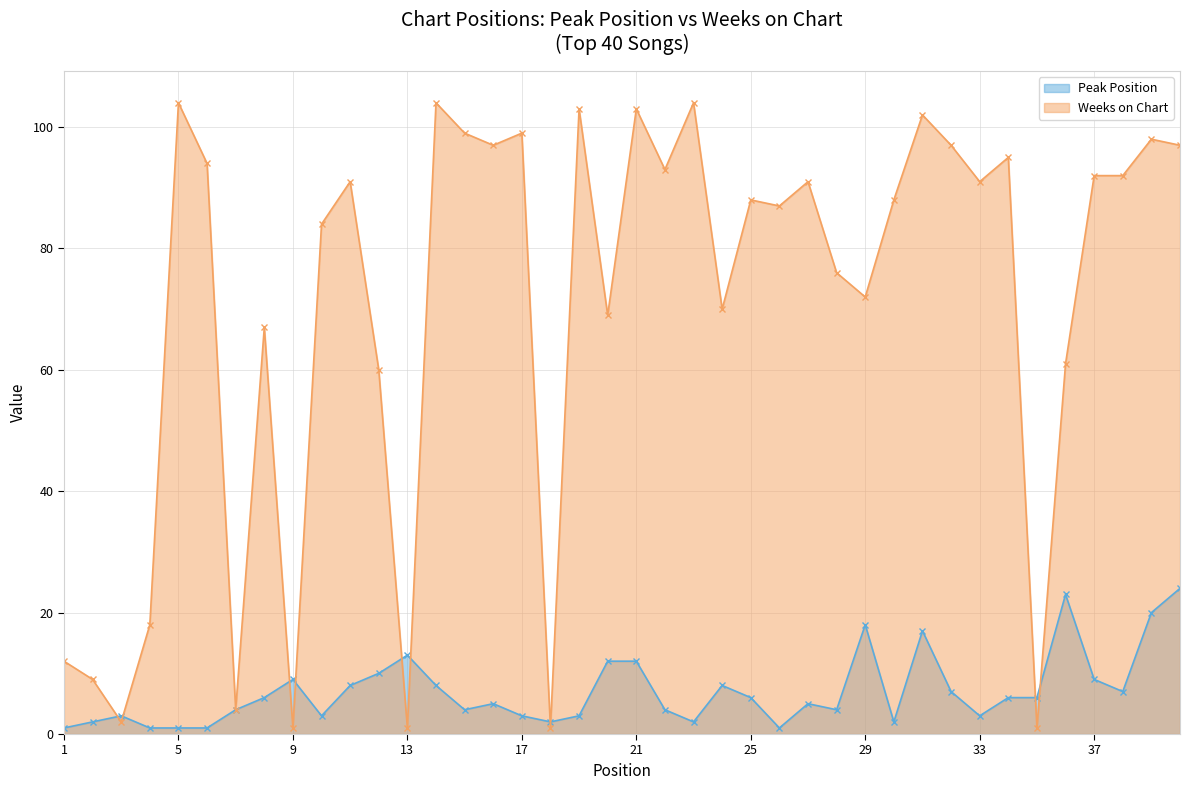

Is the value of Weeks on Chart at 1 greater than the value of Peak Position at 31?

No